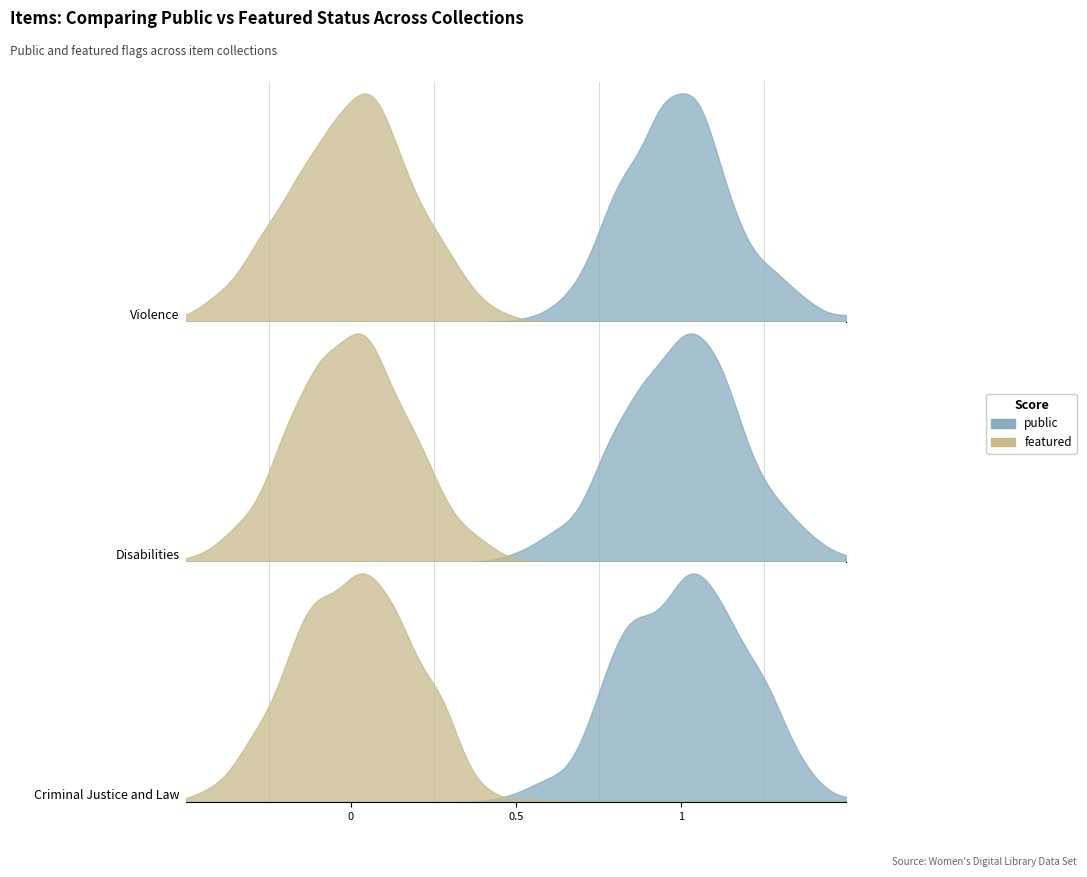

What are all the series names shown in the legend?

public, featured